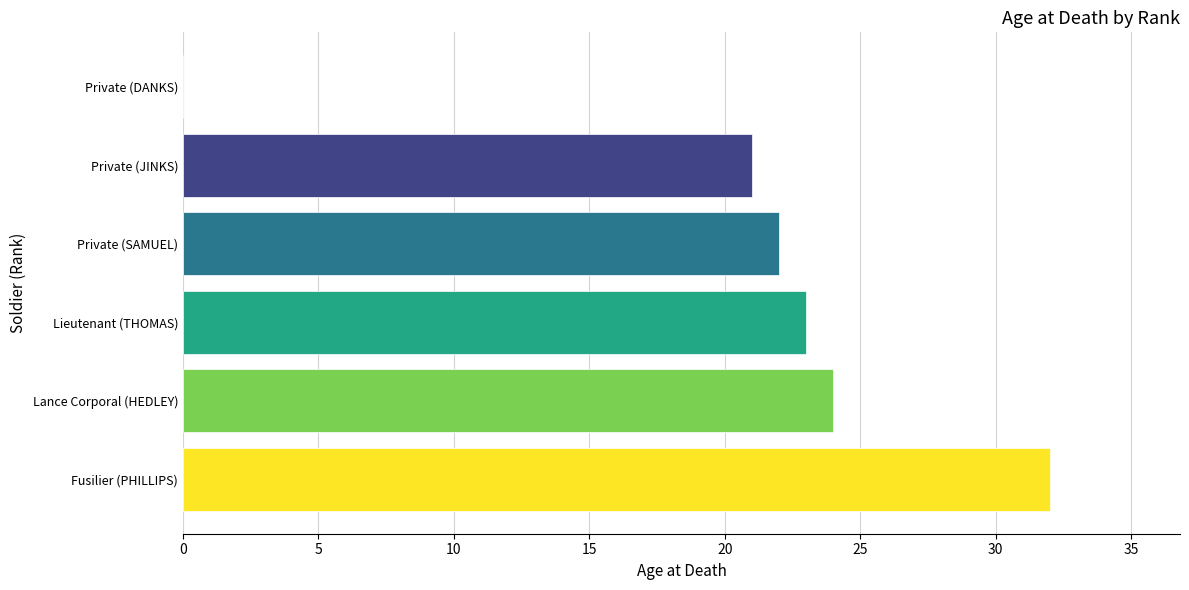

What is the sum of the values at Lieutenant (THOMAS) and Private (DANKS)?

23